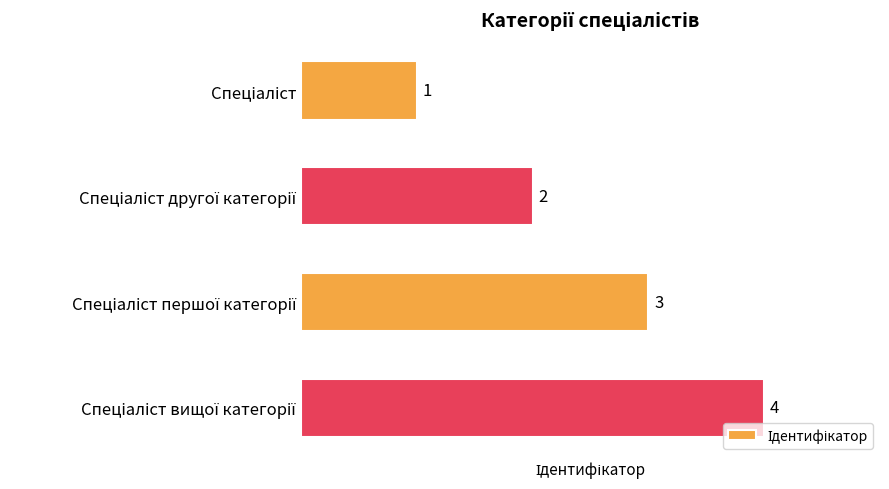

How many values are between 2 and 4?

3